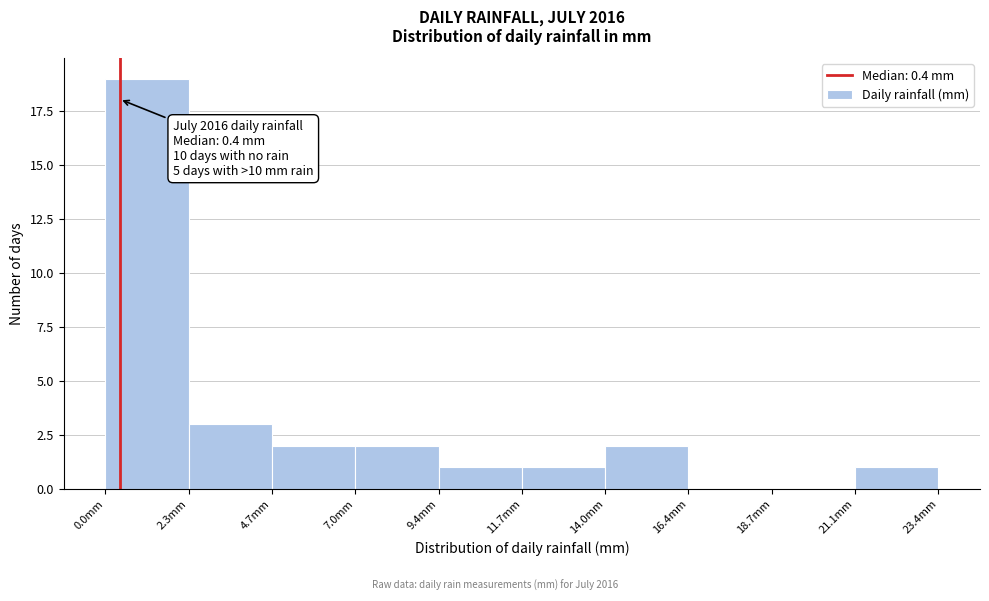

Over which range of the x-axis is the bar tallest?

0.0 to 2.5